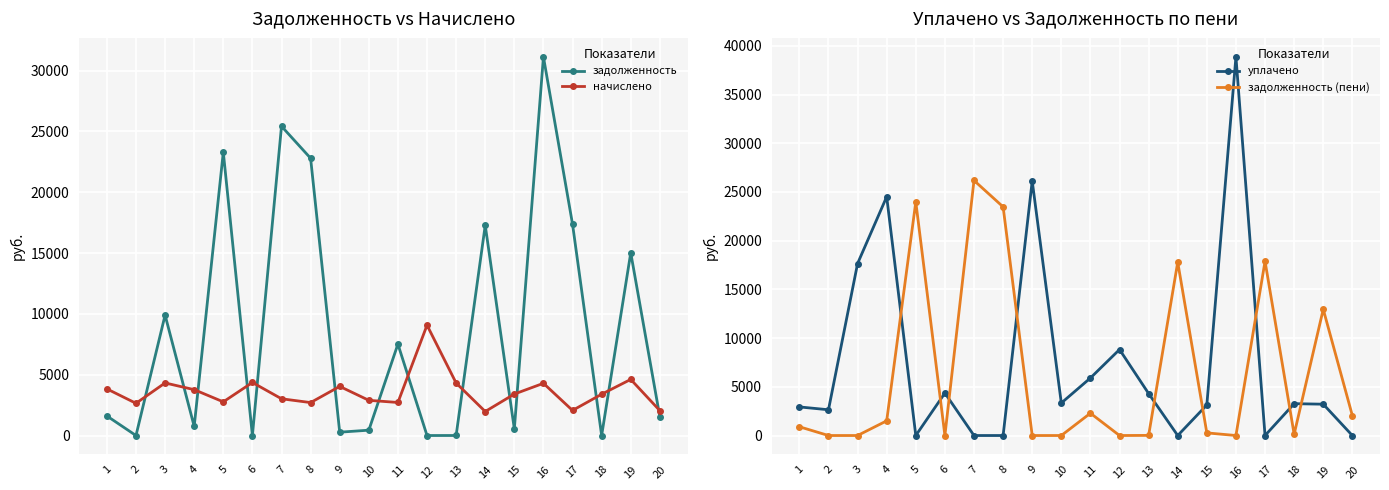

Where is начислено nearest to the value 5522?

19